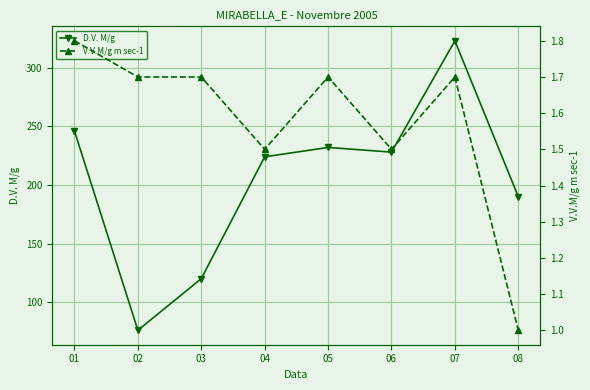

The value of V.V.M/g m sec-1 at 01 is 3.2. True or false?

False